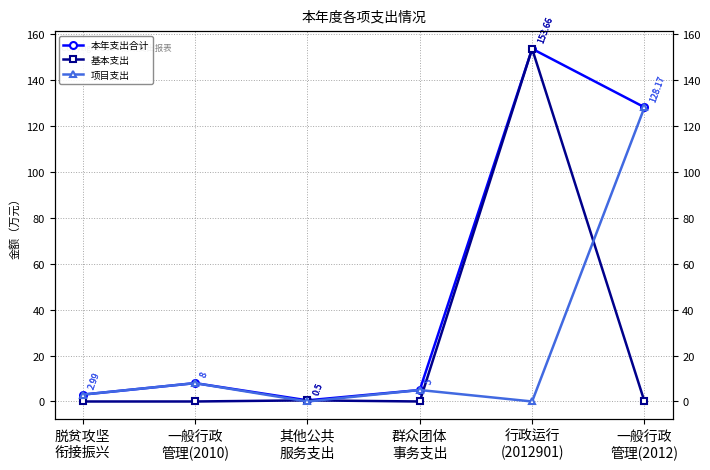

True or false: 项目支出 and 本年支出合计 cross at least once.

False